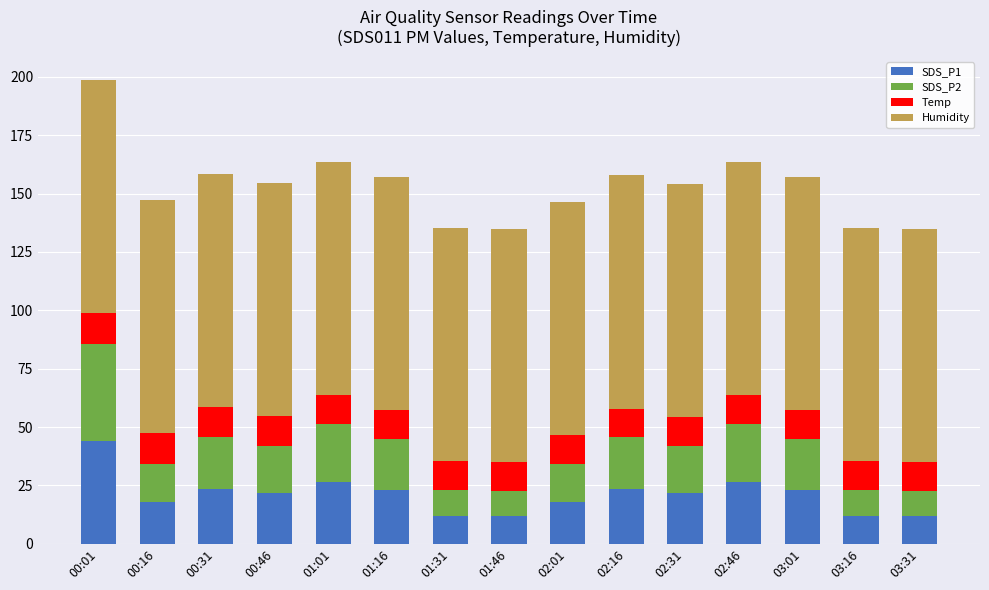

What is the average value of the SDS_P1 series?

21.1